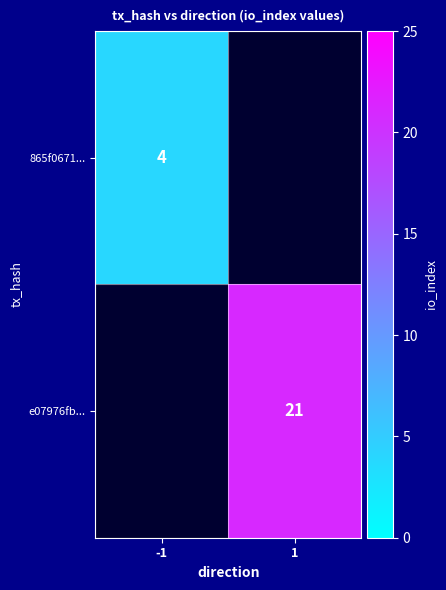

Which category has the lowest value across all series?

-1